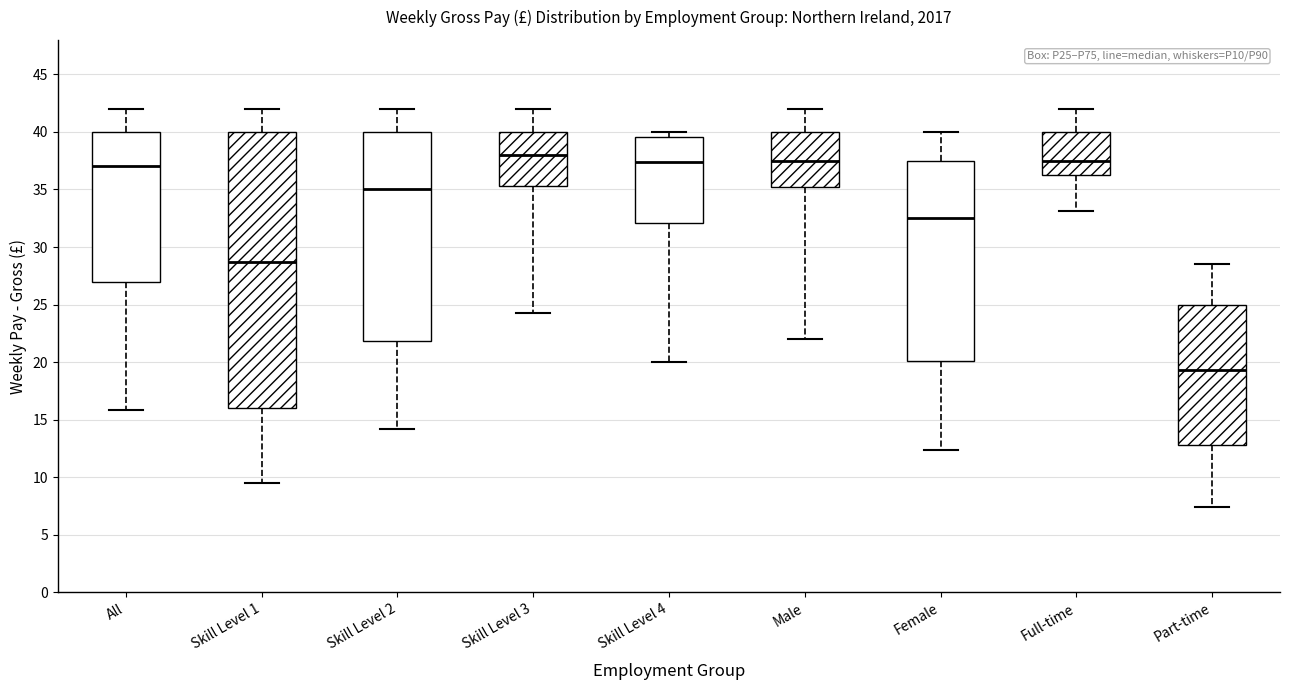

Which box has the highest median line?

Skill Level 3